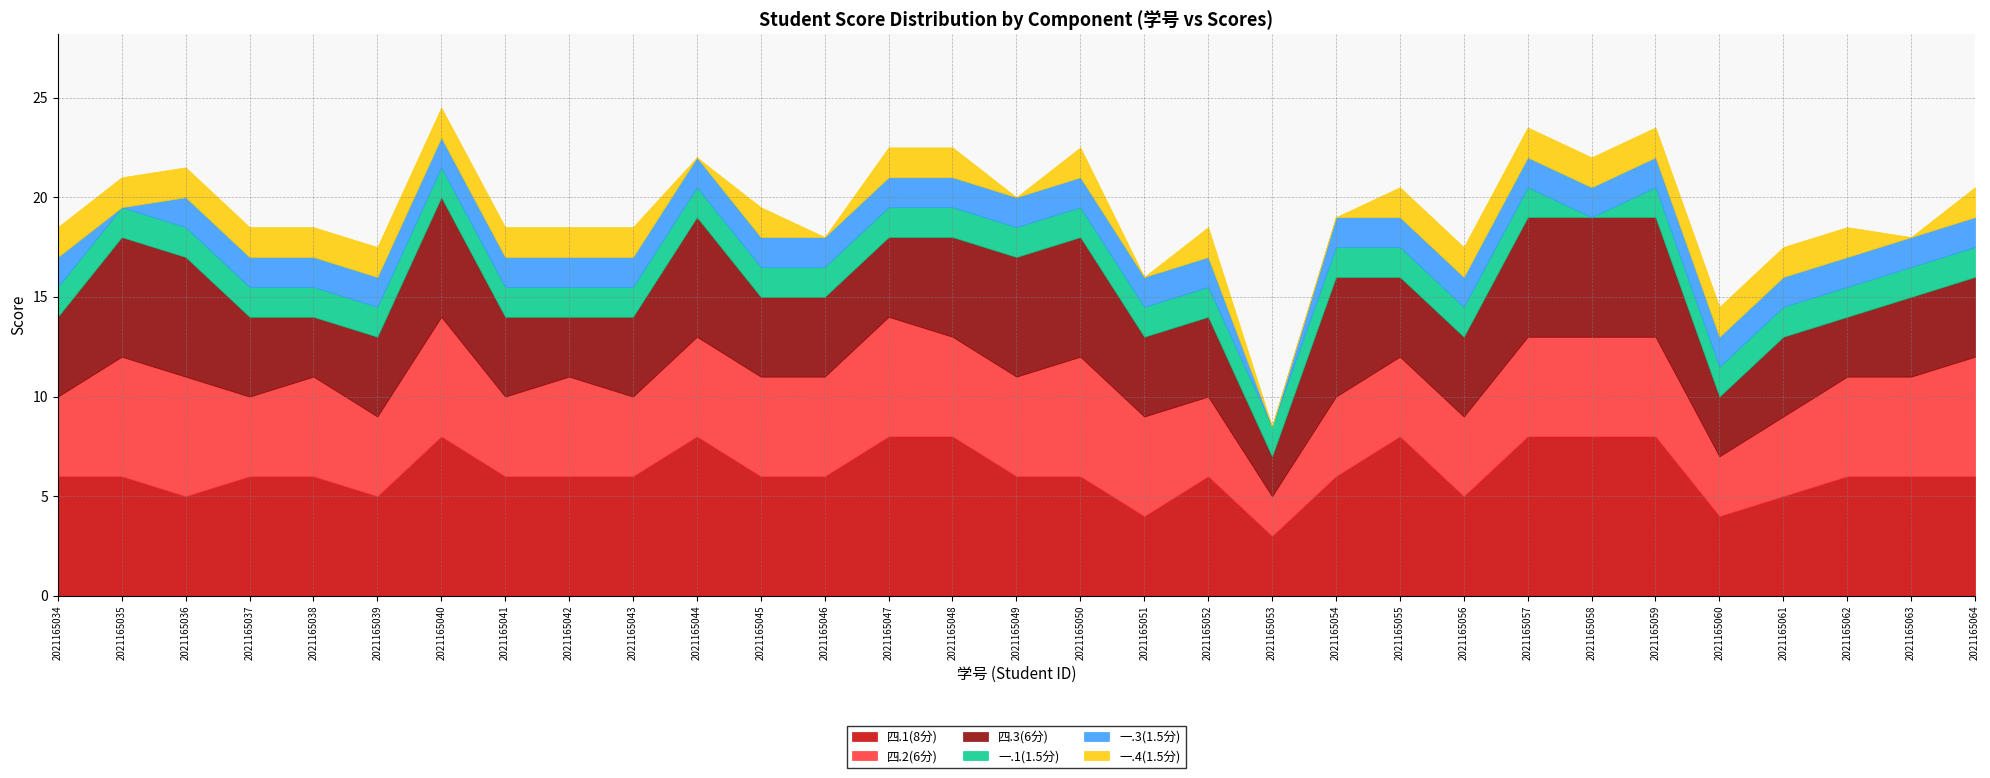

Reading left to right, extract all data points from this chart.

四.1(8分): 6.0	6.0	5.0	6.0	6.0	5.0	8.0	6.0	6.0	6.0	8.0	6.0	6.0	8.0	8.0	6.0	6.0	4.0	6.0	3.0	6.0	8.0	5.0	8.0	8.0	8.0	4.0	5.0	6.0	6.0	6.0
四.2(6分): 4.0	6.0	6.0	4.0	5.0	4.0	6.0	4.0	5.0	4.0	5.0	5.0	5.0	6.0	5.0	5.0	6.0	5.0	4.0	2.0	4.0	4.0	4.0	5.0	5.0	5.0	3.0	4.0	5.0	5.0	6.0
四.3(6分): 4.0	6.0	6.0	4.0	3.0	4.0	6.0	4.0	3.0	4.0	6.0	4.0	4.0	4.0	5.0	6.0	6.0	4.0	4.0	2.0	6.0	4.0	4.0	6.0	6.0	6.0	3.0	4.0	3.0	4.0	4.0
一.1(1.5分): 1.5	1.5	1.5	1.5	1.5	1.5	1.5	1.5	1.5	1.5	1.5	1.5	1.5	1.5	1.5	1.5	1.5	1.5	1.5	1.5	1.5	1.5	1.5	1.5	0.0	1.5	1.5	1.5	1.5	1.5	1.5
一.3(1.5分): 1.5	0.0	1.5	1.5	1.5	1.5	1.5	1.5	1.5	1.5	1.5	1.5	1.5	1.5	1.5	1.5	1.5	1.5	1.5	0.0	1.5	1.5	1.5	1.5	1.5	1.5	1.5	1.5	1.5	1.5	1.5
一.4(1.5分): 1.5	1.5	1.5	1.5	1.5	1.5	1.5	1.5	1.5	1.5	0.0	1.5	0.0	1.5	1.5	0.0	1.5	0.0	1.5	0.0	0.0	1.5	1.5	1.5	1.5	1.5	1.5	1.5	1.5	0.0	1.5